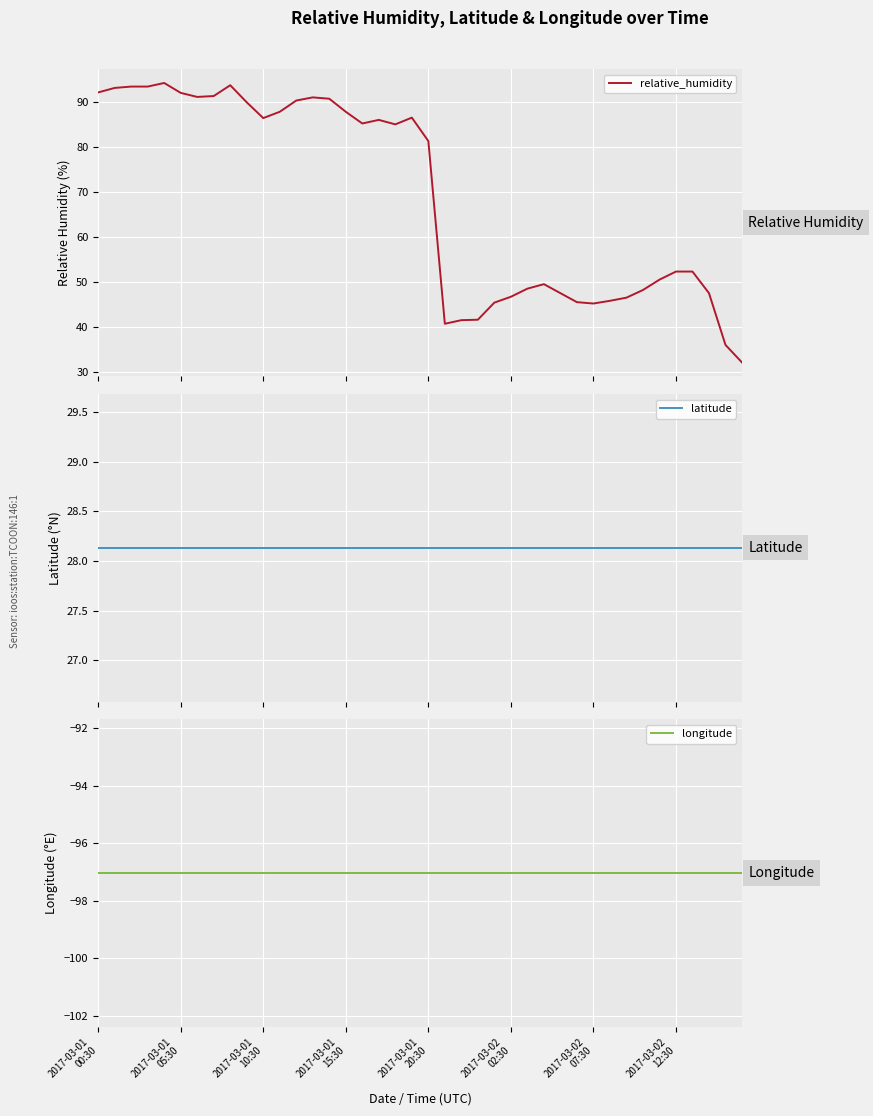

What is the maximum value for longitude?

-97.0